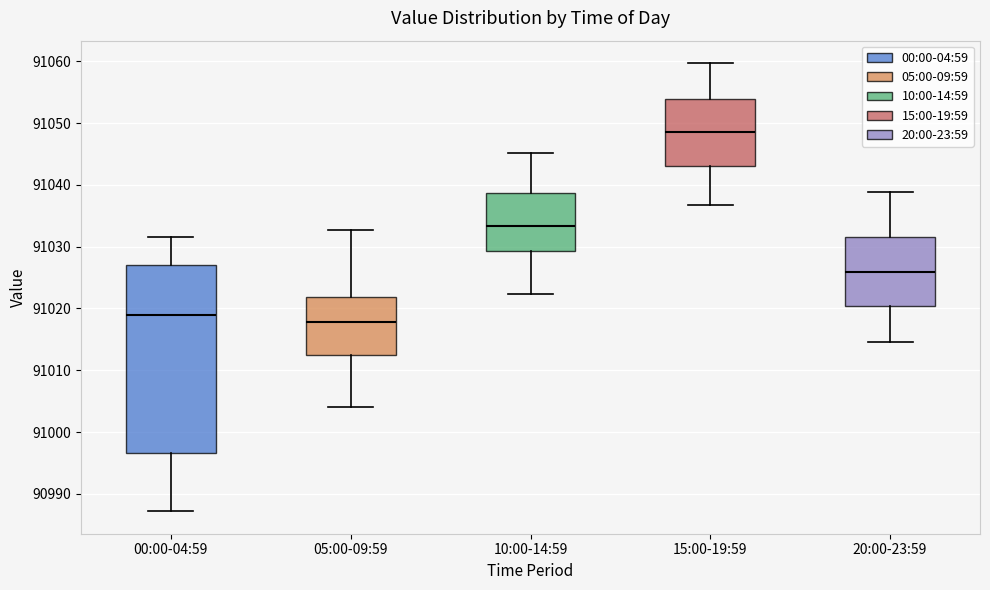

Reading left to right, read every box against the y-axis: the position of its median line, the range the box covers, and the ends of its whiskers. The values are not printed on the chart, so give them approximately, as read against the axis.

00:00-04:59: median 91019, box 90997 to 91027, whiskers 90987 to 91032
05:00-09:59: median 91018, box 91012 to 91022, whiskers 91004 to 91033
10:00-14:59: median 91033, box 91029 to 91039, whiskers 91022 to 91045
15:00-19:59: median 91049, box 91043 to 91054, whiskers 91037 to 91060
20:00-23:59: median 91026, box 91020 to 91032, whiskers 91015 to 91039